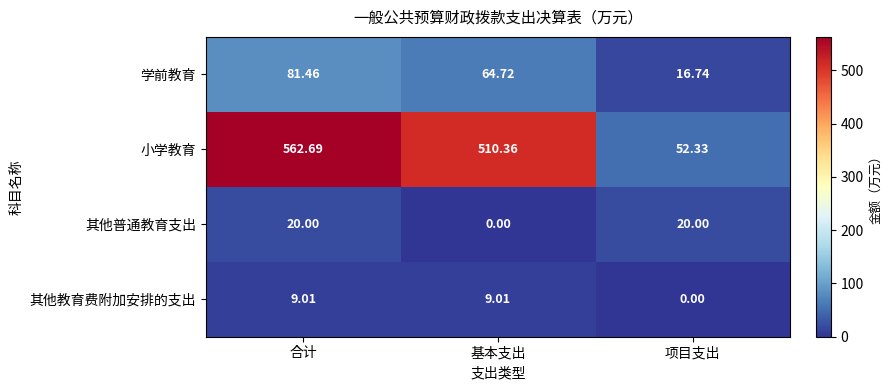

How many data points does each series have?

3